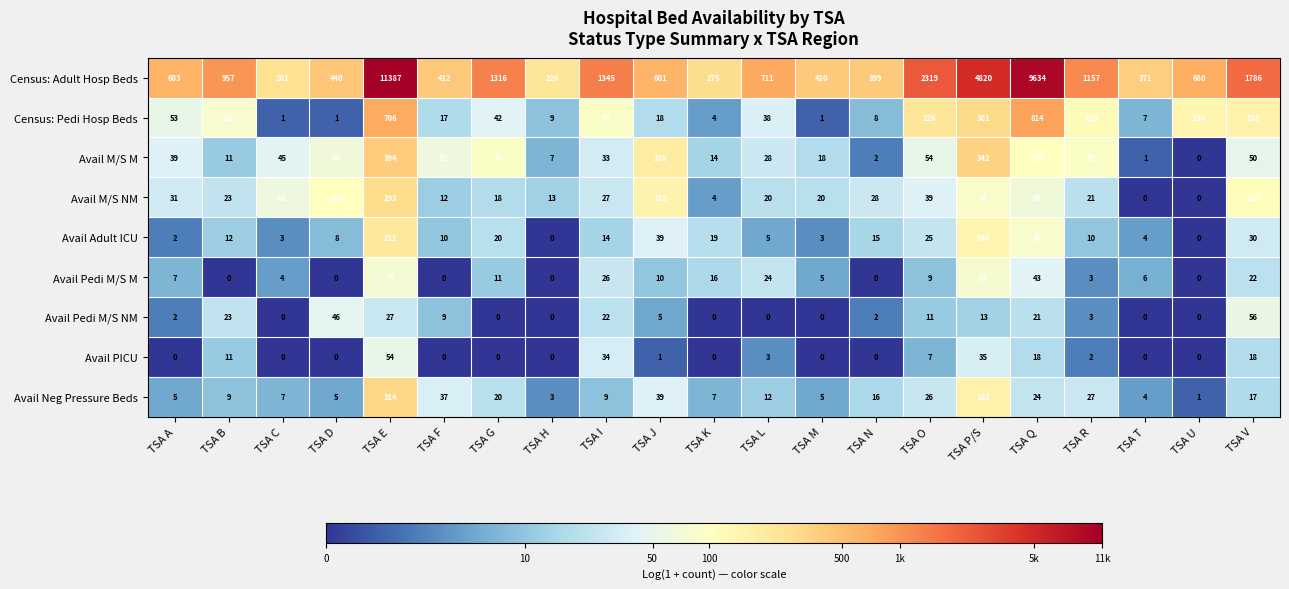

At how many categories does at least one series exceed 6?

21